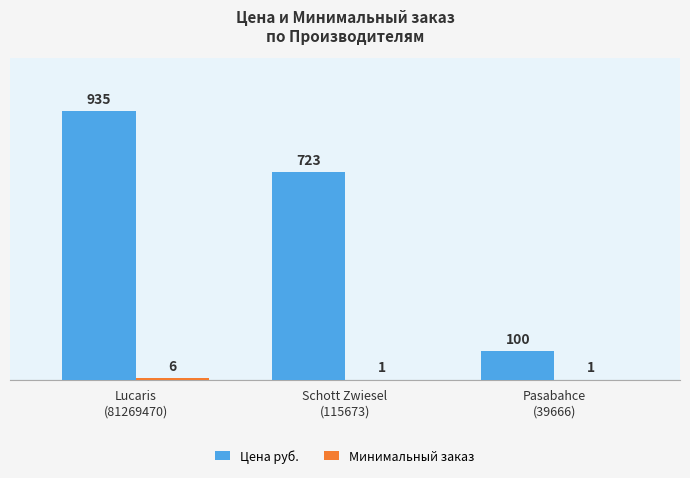

What is the highest value of the Цена руб. series?

935